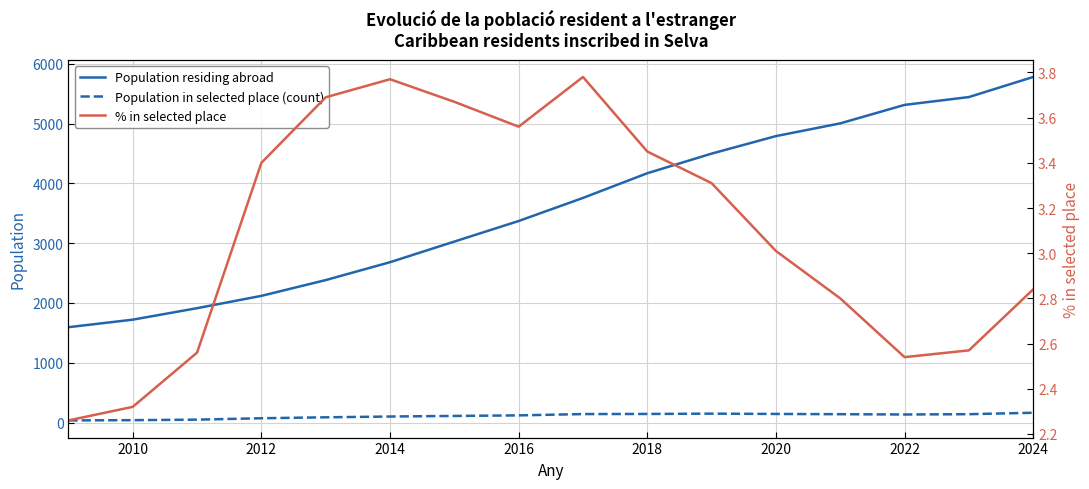

How many values in the % in selected place series exceed 3?

9